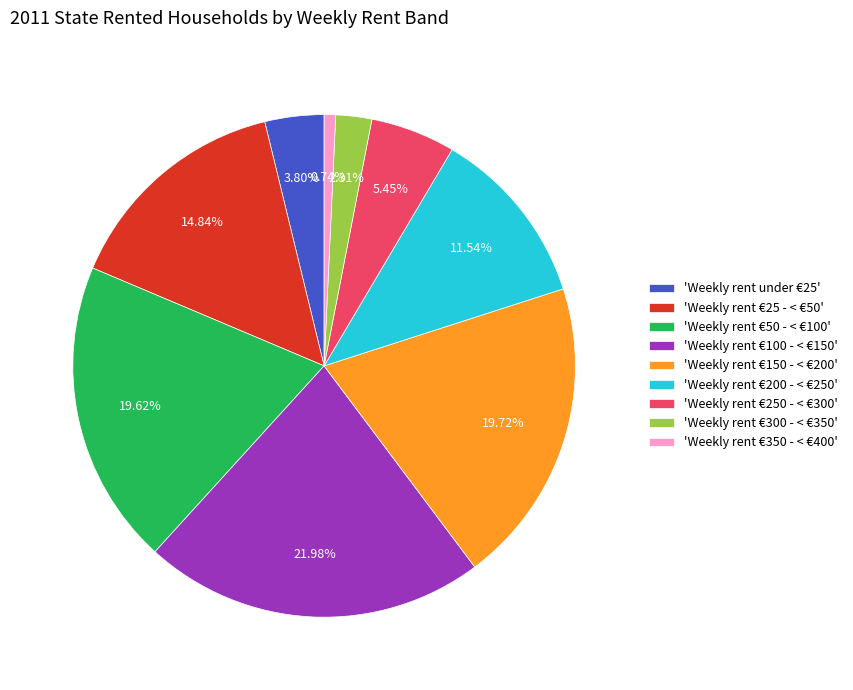

Does any single category account for the majority?

No